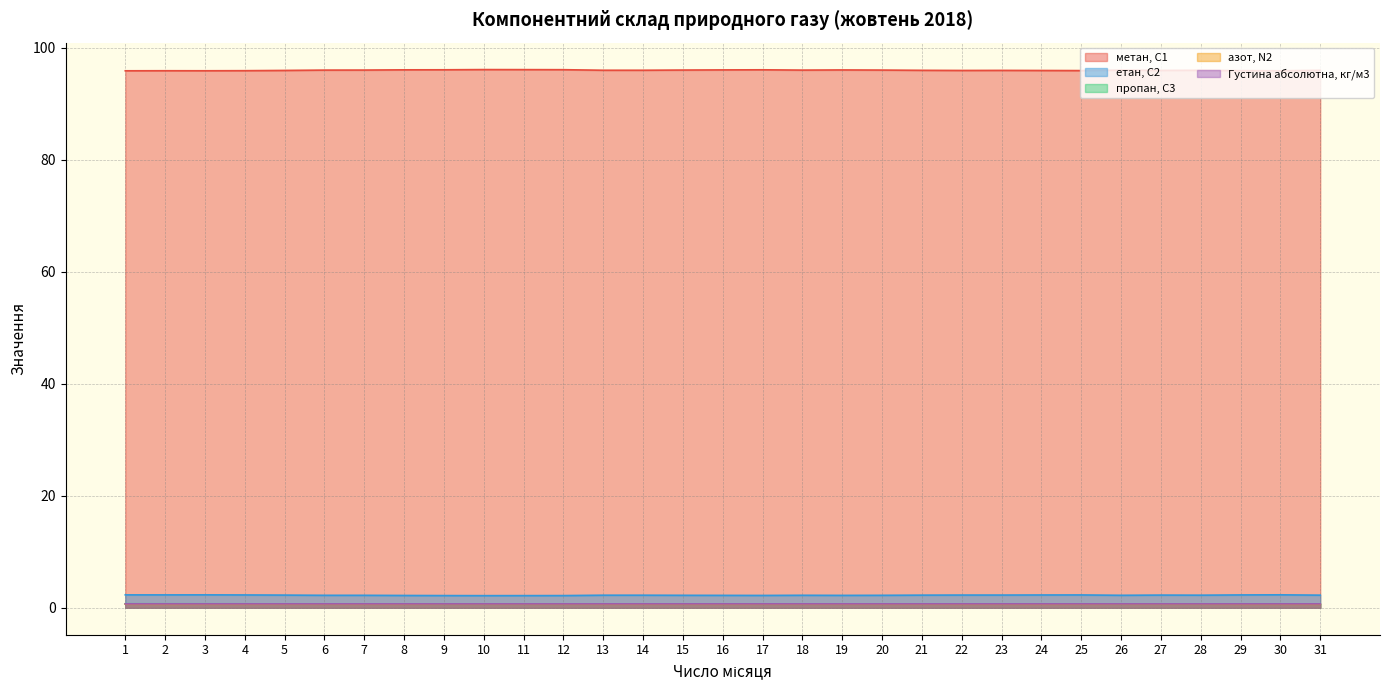

Which category has the lowest value in the Густина абсолютна, кг/м3 series?

10